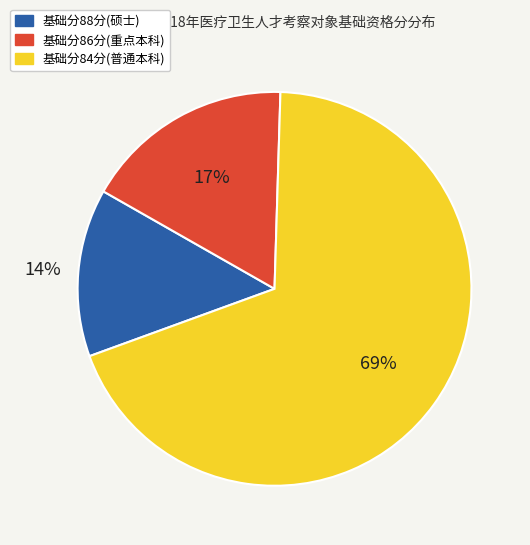

Is there a majority slice in this chart?

Yes